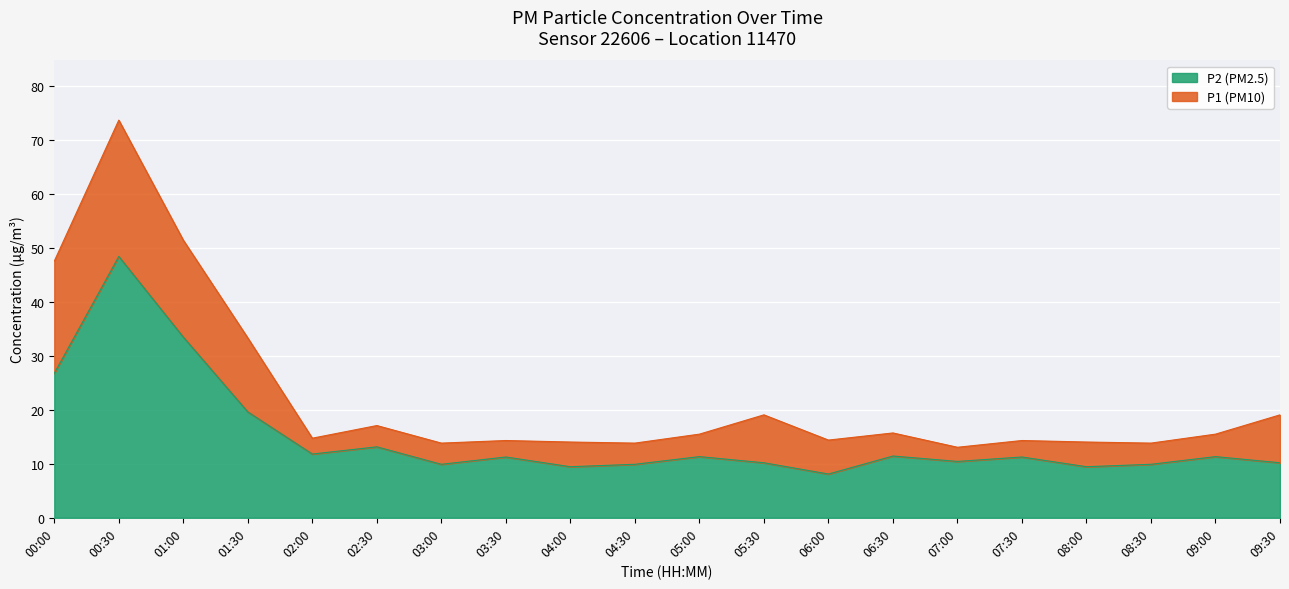

Rank the series by their maximum value, from highest to lowest.

P1, P2